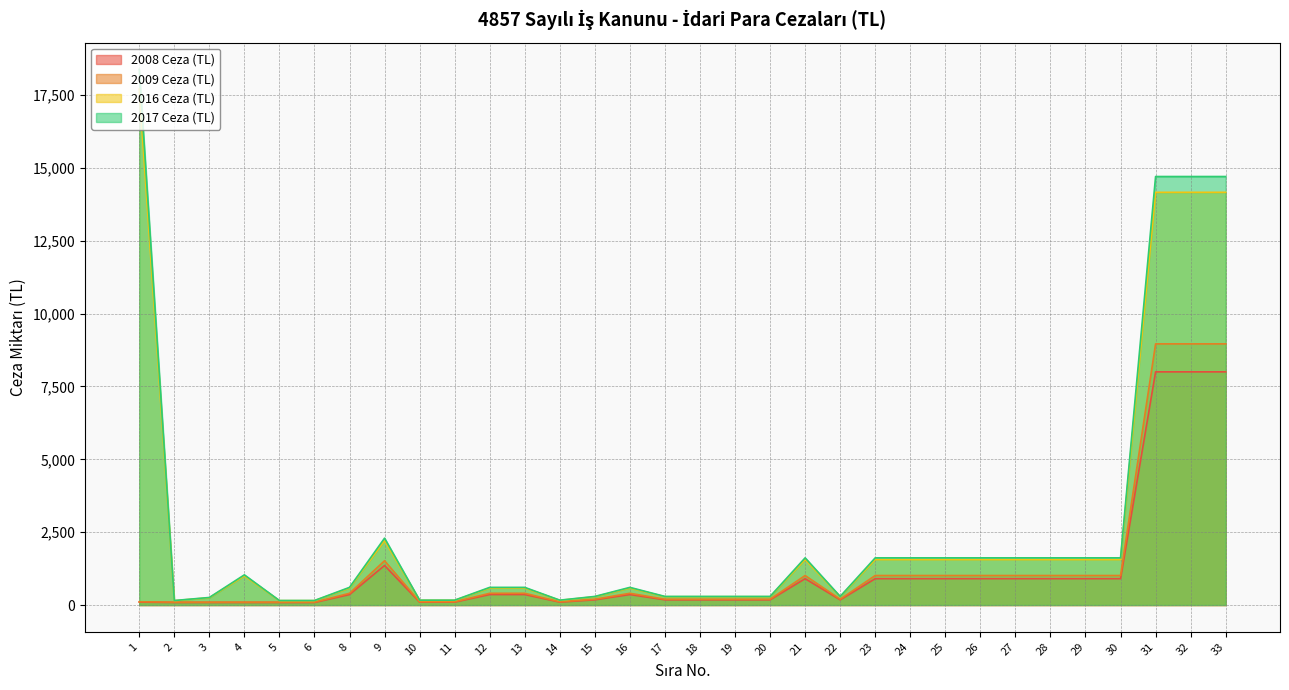

At how many categories does at least one series exceed 13238?

4